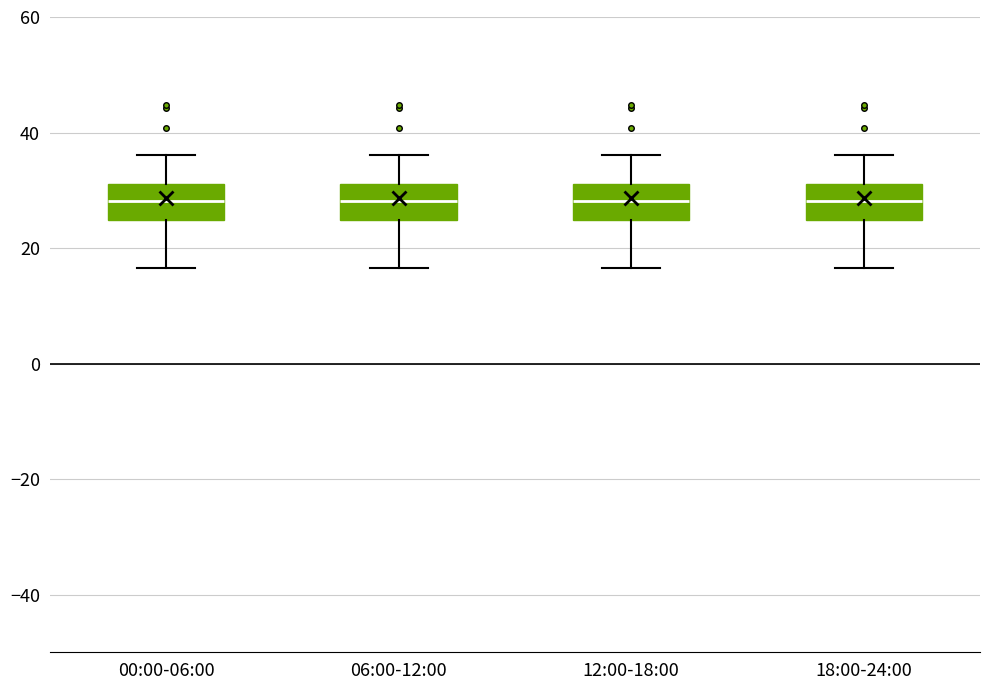

Reading left to right, transcribe this box plot: for each box, give where its median line is, the range the box spans, and where its two whiskers end, as read against the y-axis. The values are not printed on the chart, so give them approximately, as read against the axis.

00:00-06:00: median 28, box 24 to 32, whiskers 16 to 36
06:00-12:00: median 28, box 24 to 32, whiskers 16 to 36
12:00-18:00: median 28, box 24 to 32, whiskers 16 to 36
18:00-24:00: median 28, box 24 to 32, whiskers 16 to 36